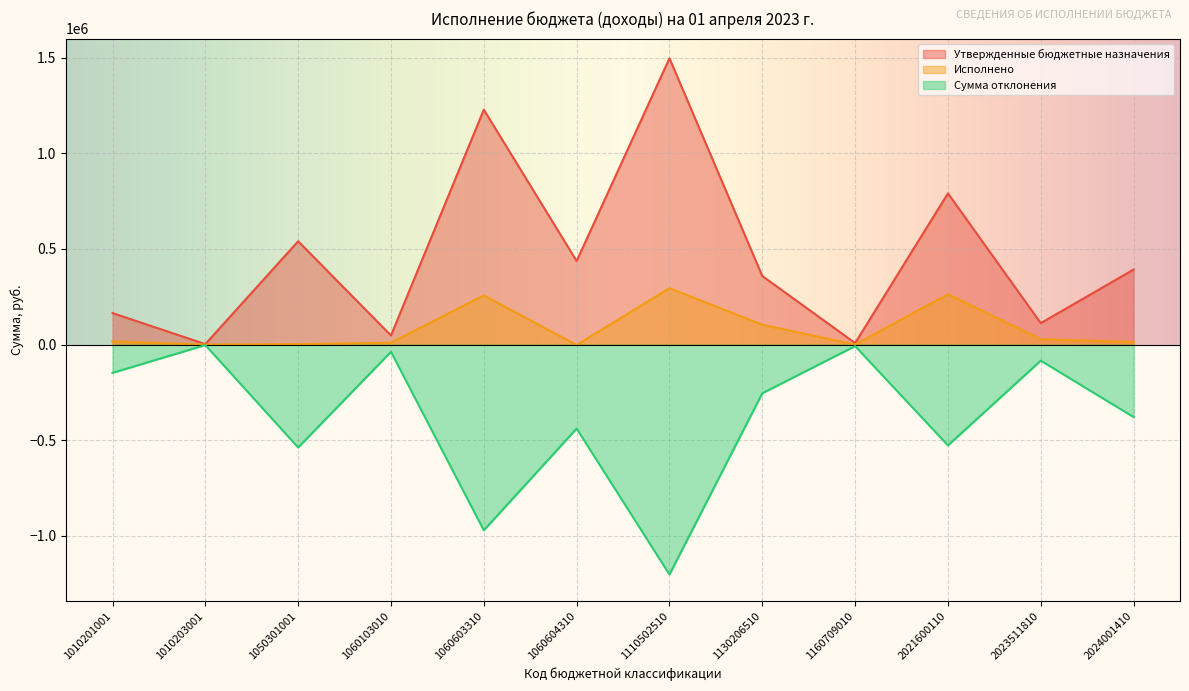

What is the sum of all Утвержденные бюджетные назначения values?

5579784.0